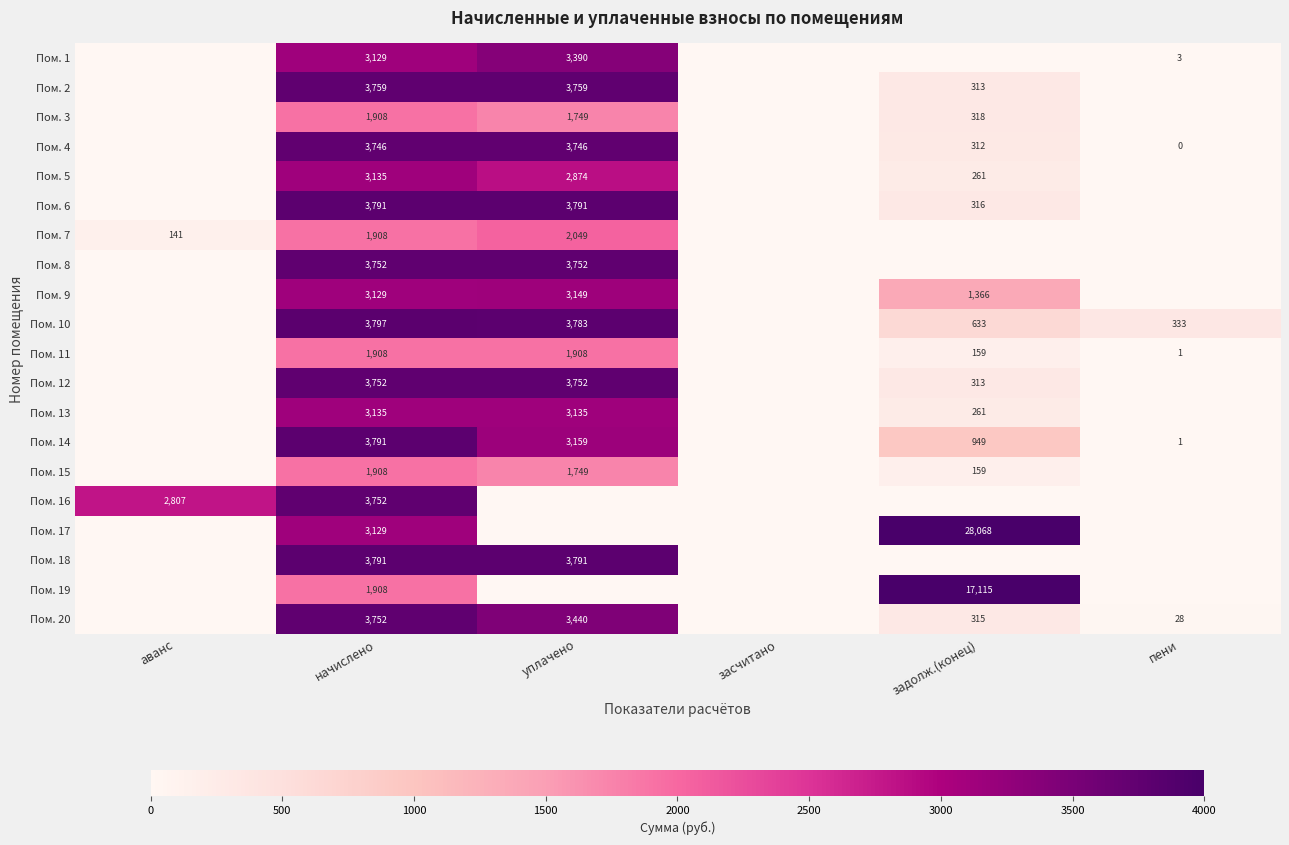

Is it true that Пом. 14 equals 1261 at задолж.(конец)?

False